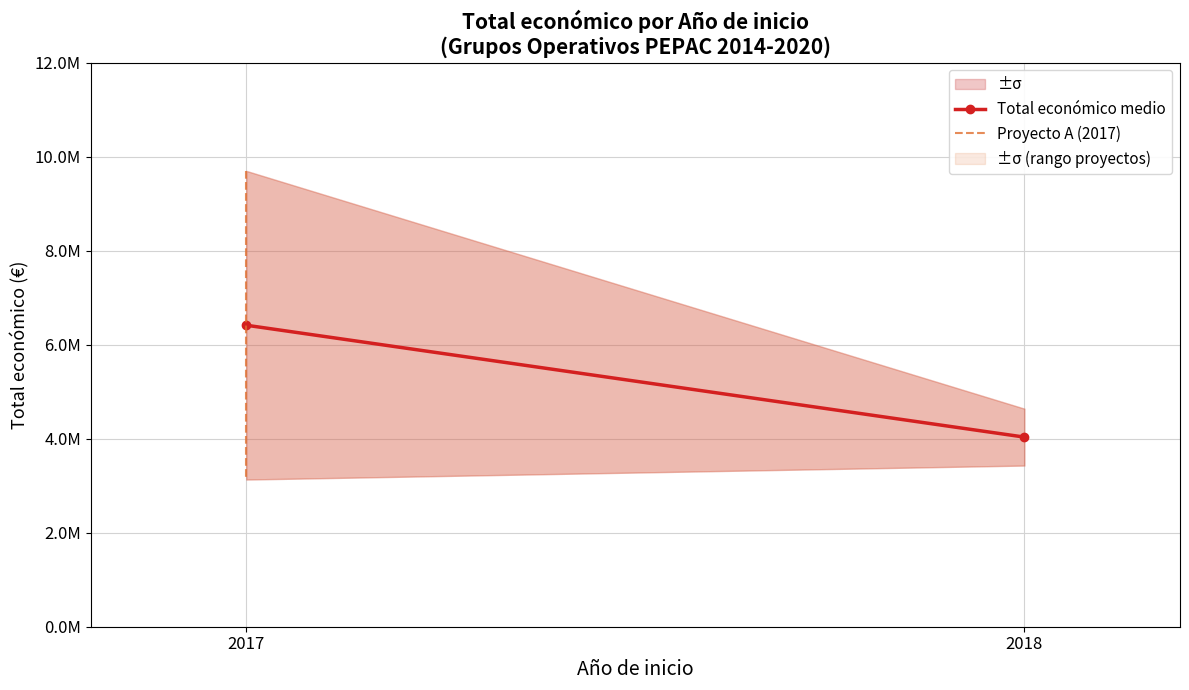

Rank the categories by Total económico medio value from lowest to highest.

2018, 2017